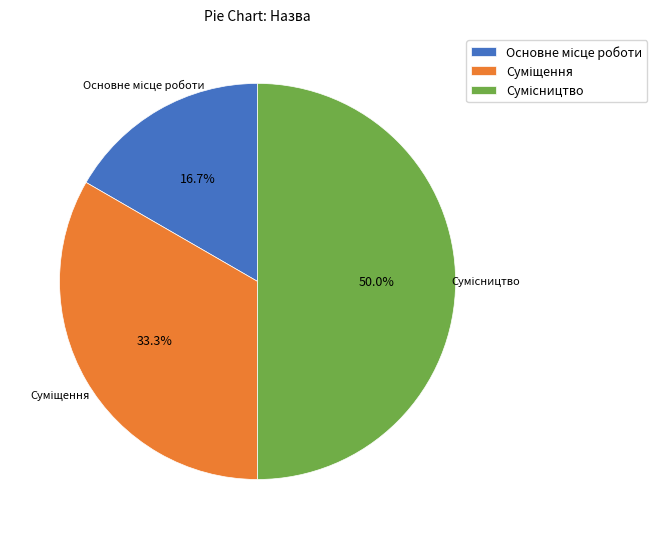

To the nearest percent, what is the difference between the largest and smallest slice percentages?

33%